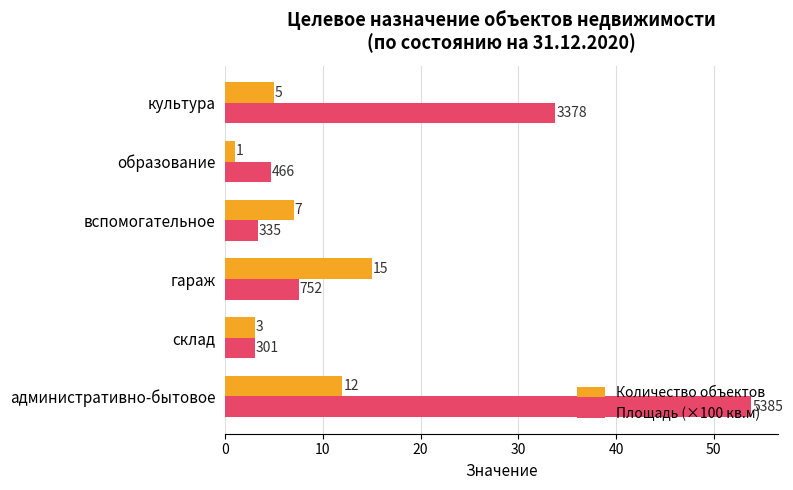

The value of Количество объектов at культура is 5.0. True or false?

True